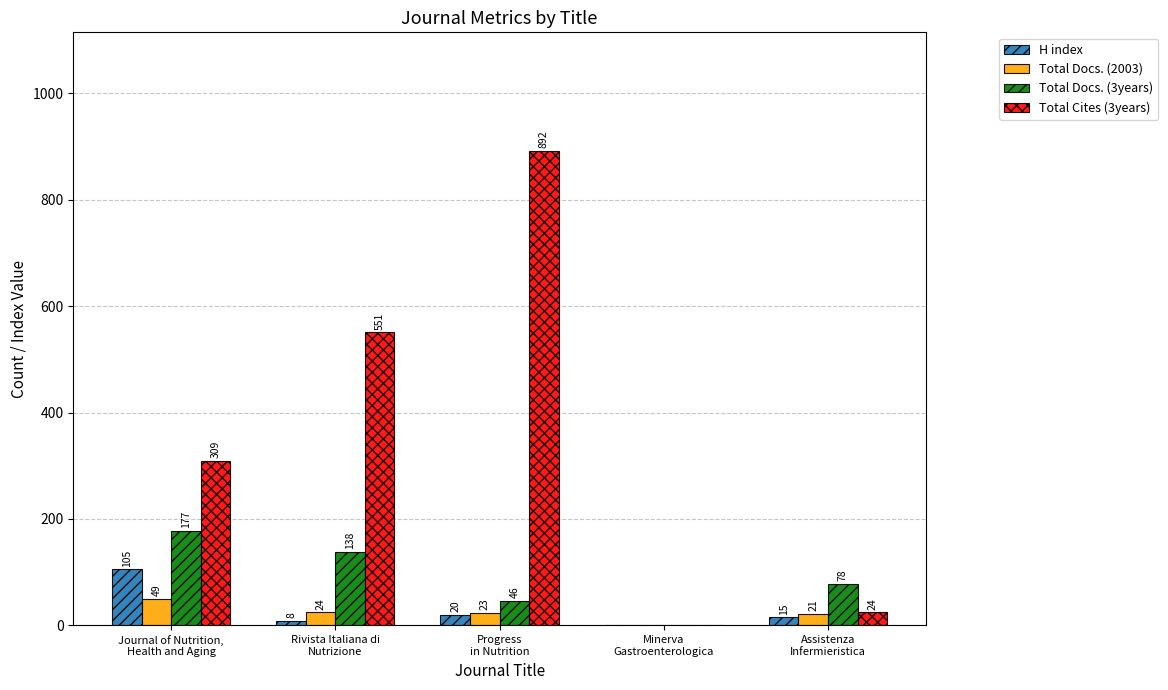

At which category does the chart reach its peak across all series?

Progress
in Nutrition